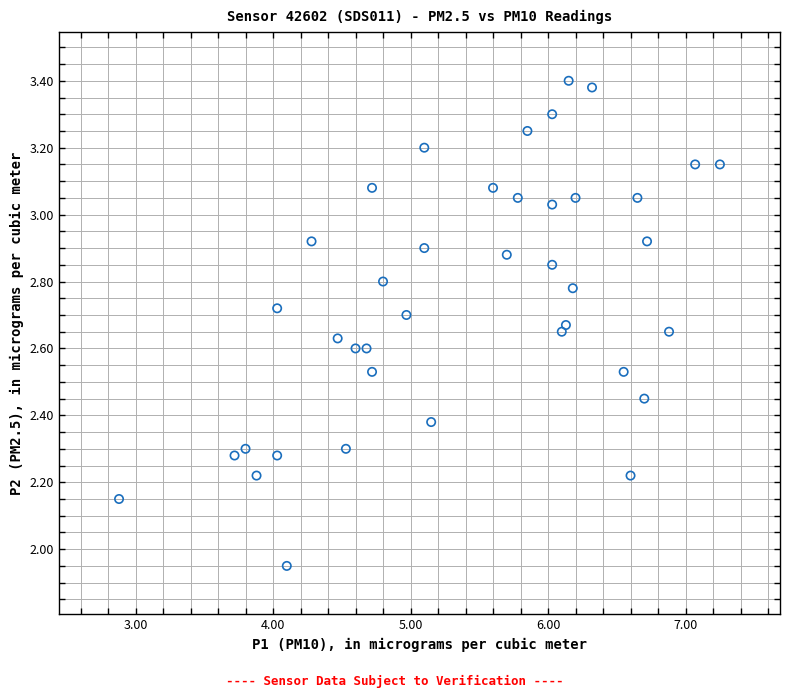

What is the range of X values (max minus min)?

4.4